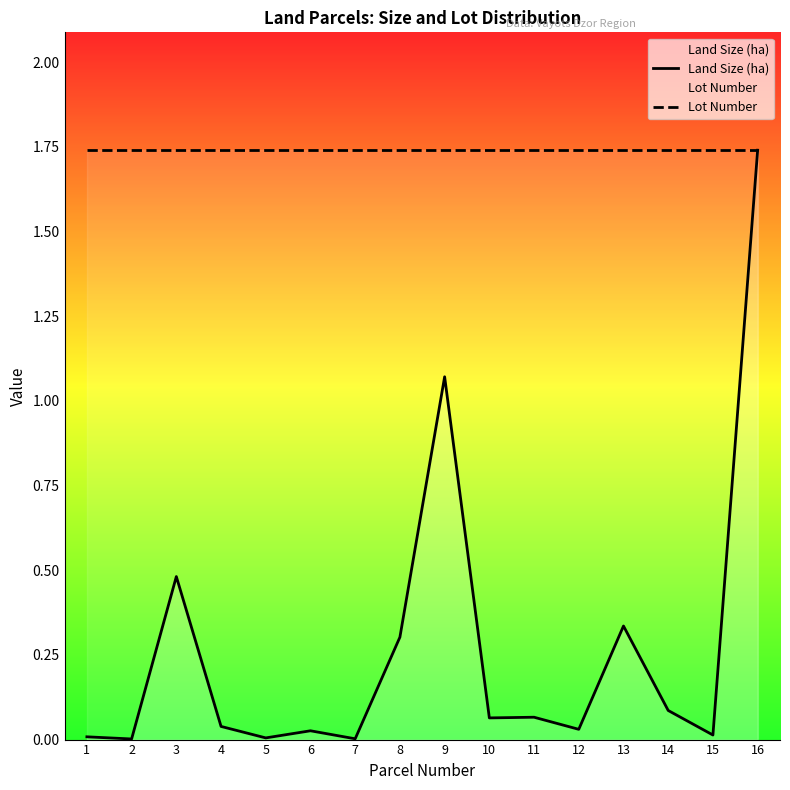

Which series changed the most between 3 and 16?

Land Size (ha)